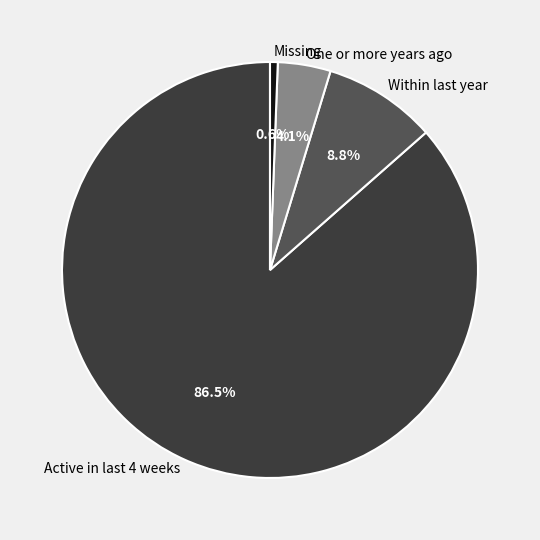

Does any single category account for the majority?

Yes